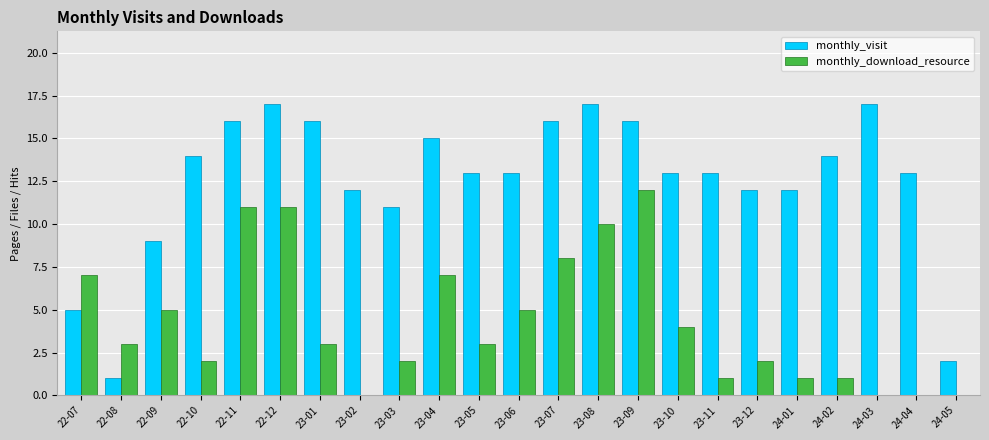

Which series has the largest total across all categories?

monthly_visit